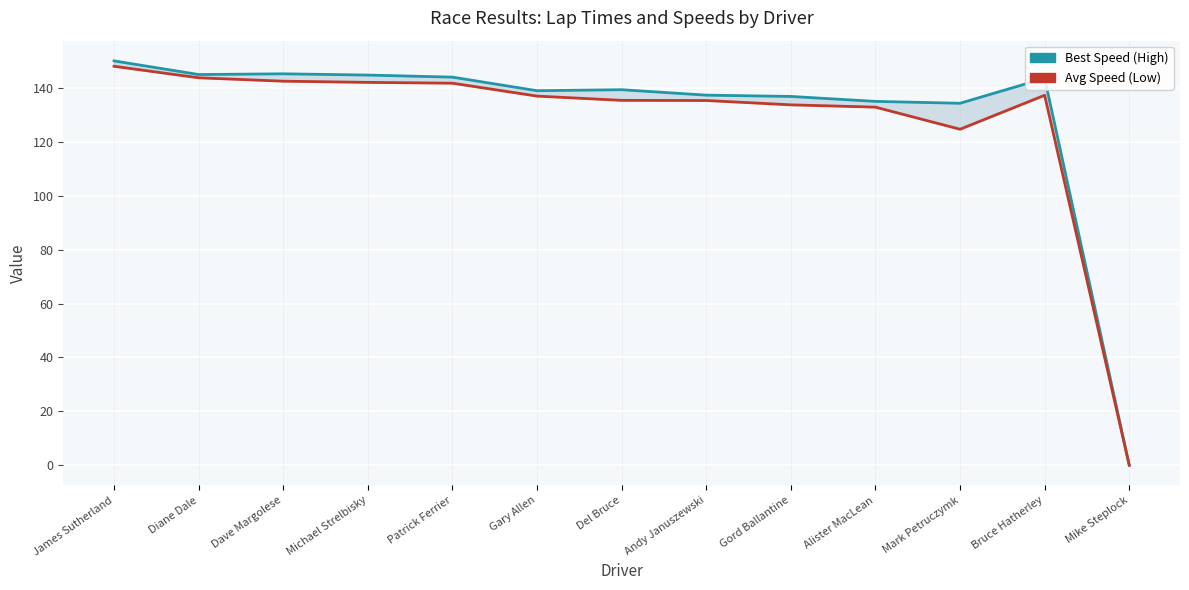

Where does the Best Speed (High) series first go above 139?

James Sutherland